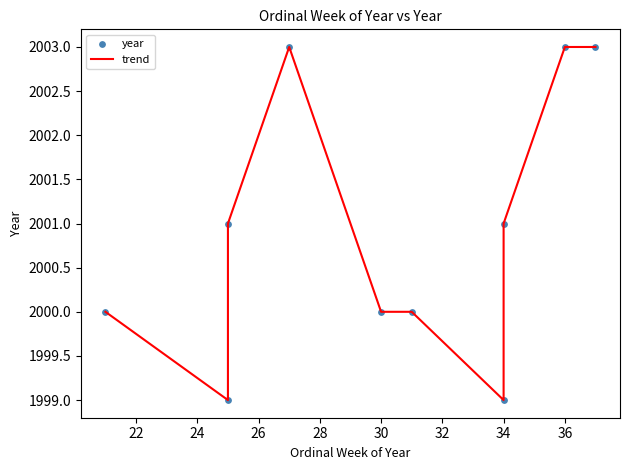

Is the value of year at 34 greater than the value of trend at 34?

No